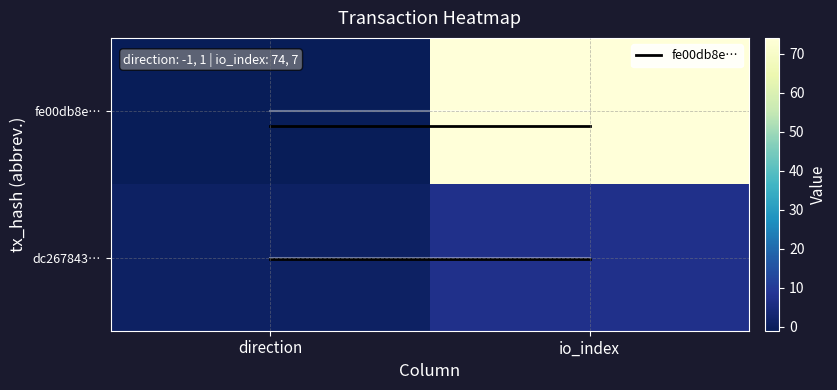

At which category is the sum across all series the highest?

io_index